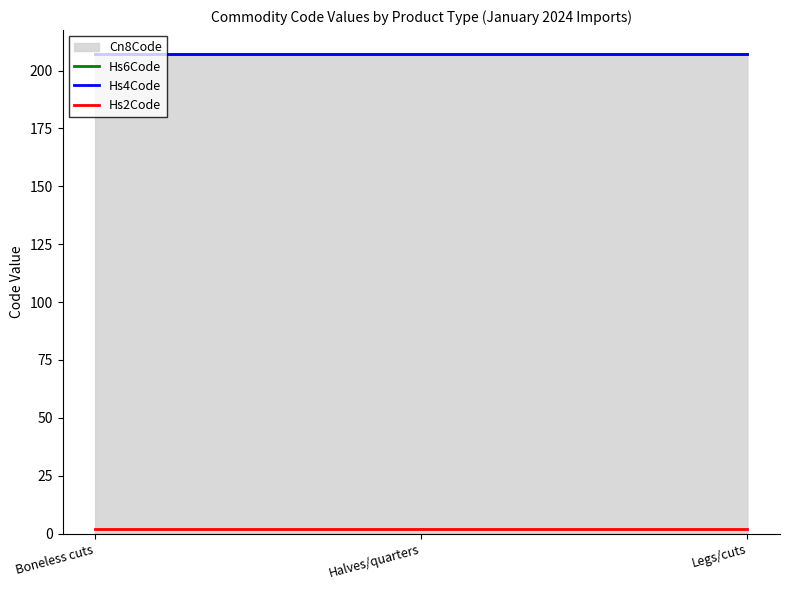

What is the average value of the Hs2Code series?

2.0